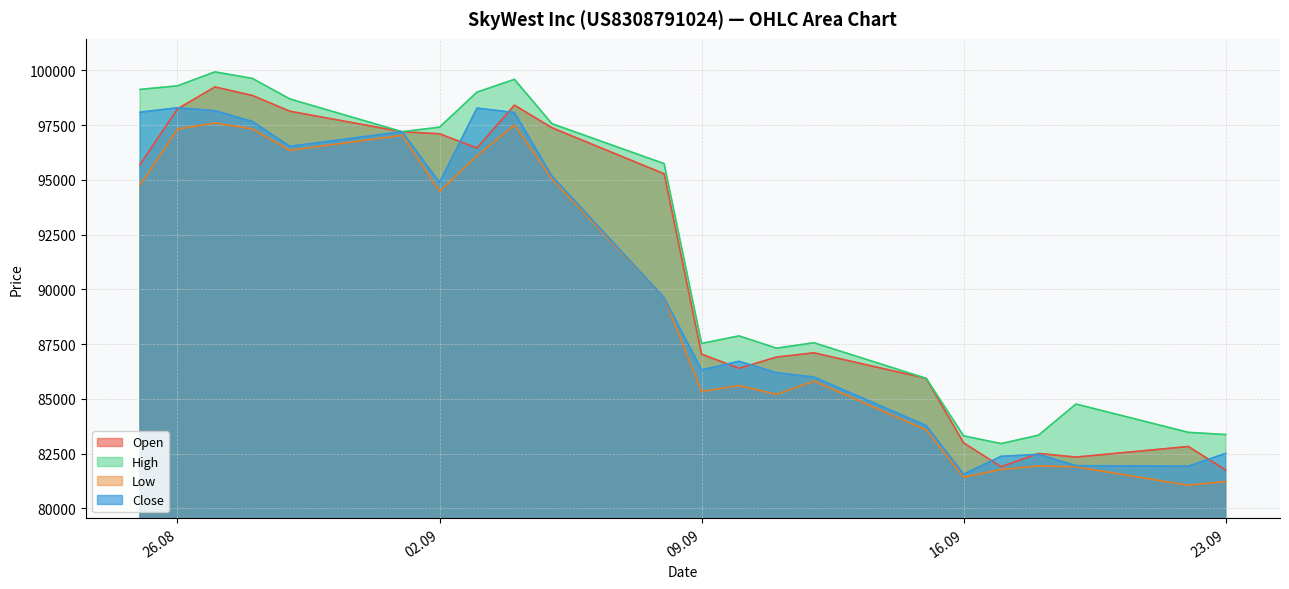

Where does the High series first go above 95740?

25.08.2025